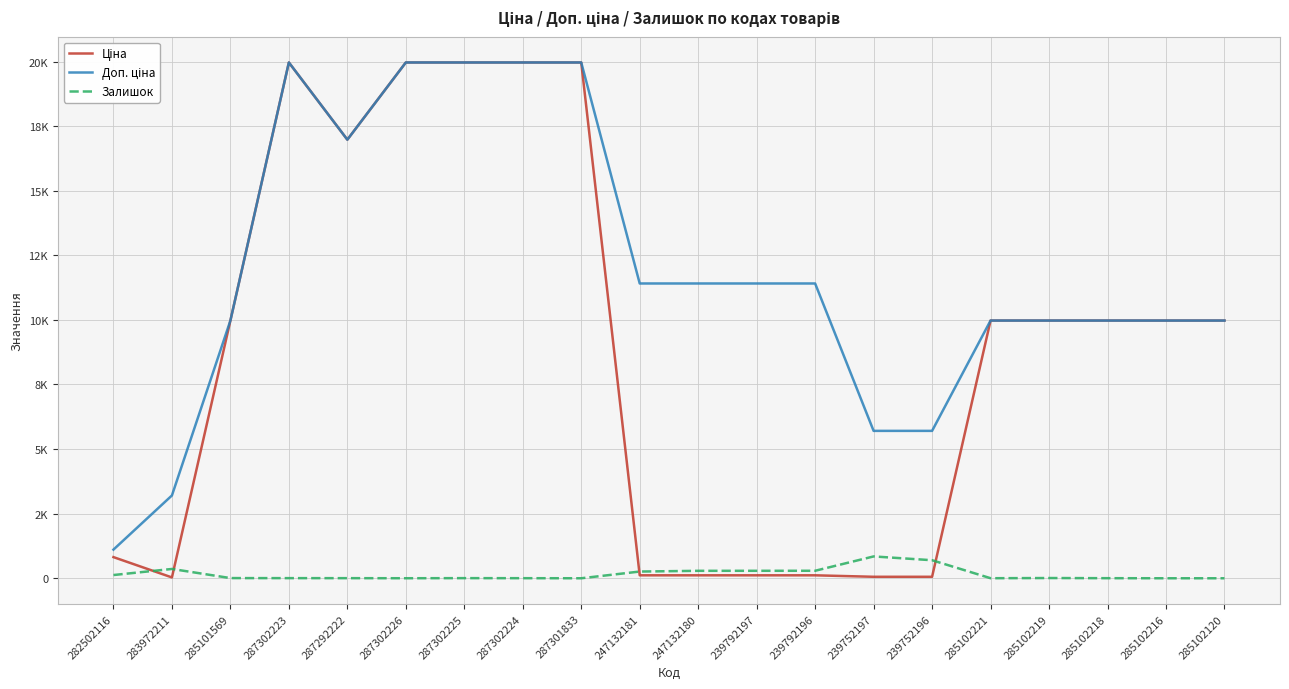

How many intersections are there between Ціна and Залишок?

4